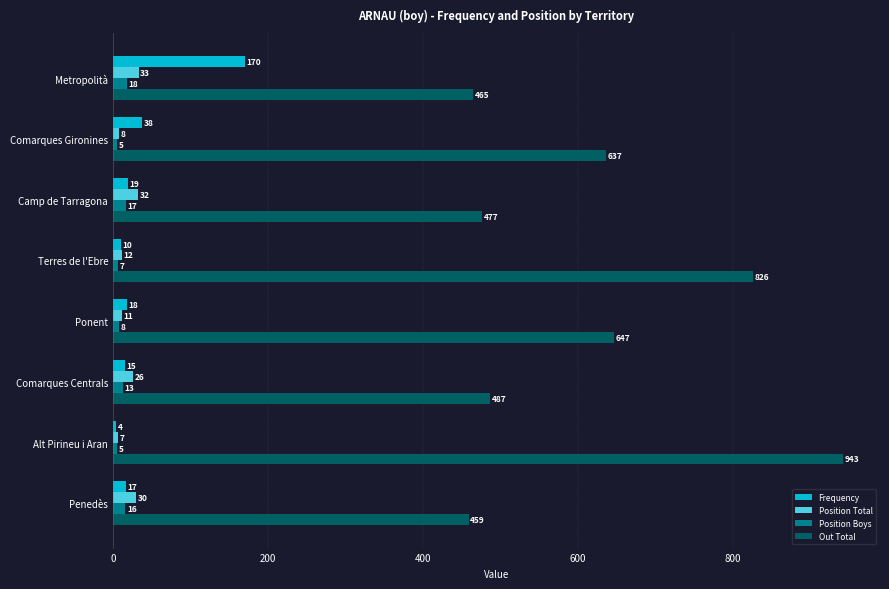

The Position Boys series shows 16 at Penedès. True or false?

True